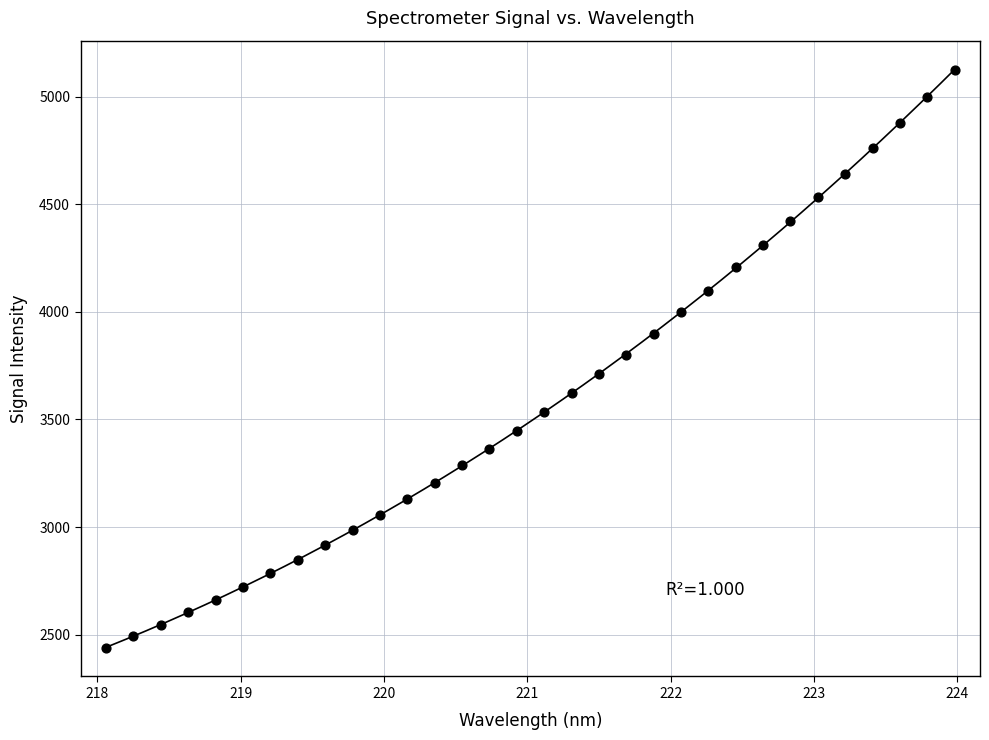

What is the range of X values (max minus min)?

5.9